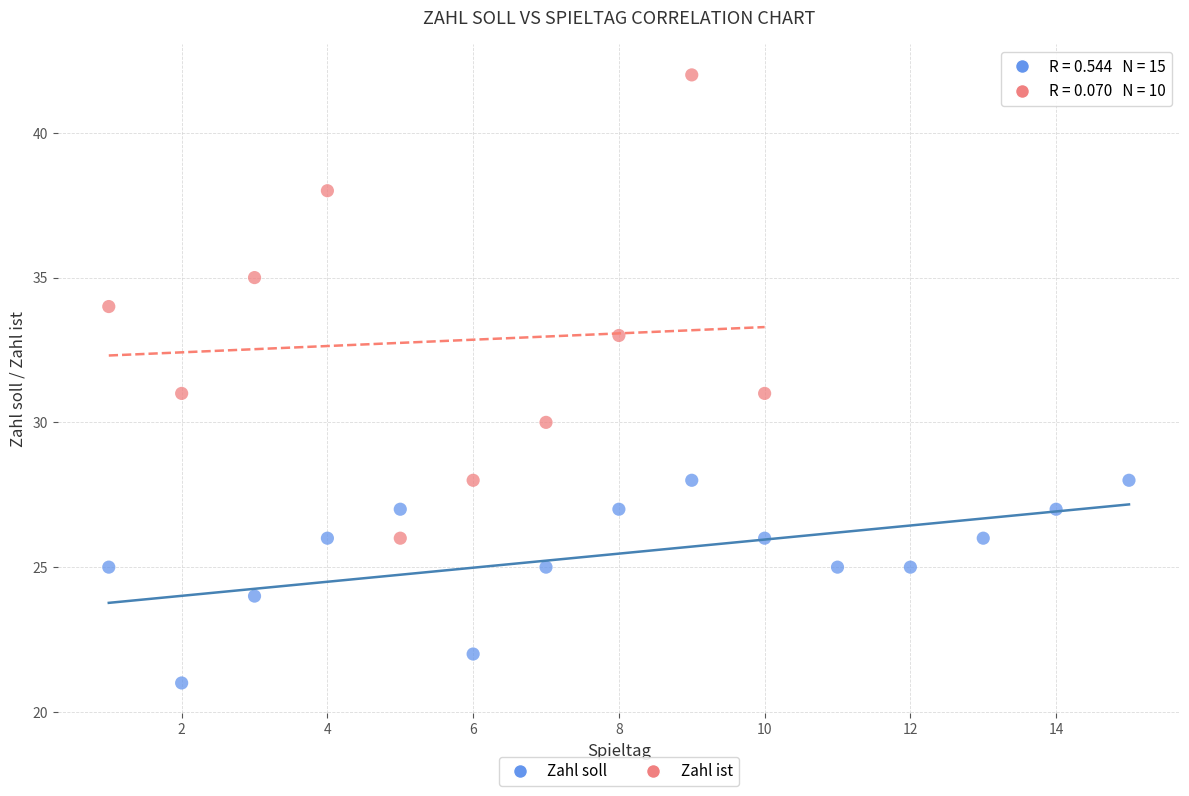

What are all the series names shown in the legend?

Zahl soll, Zahl ist